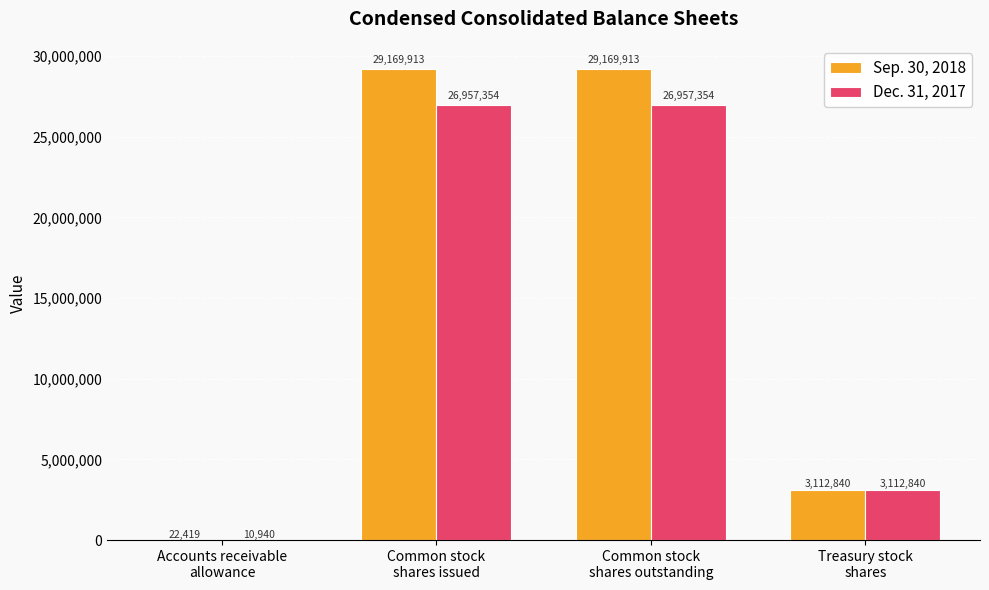

How many Dec. 31, 2017 values are between 3112840 and 26957354?

3